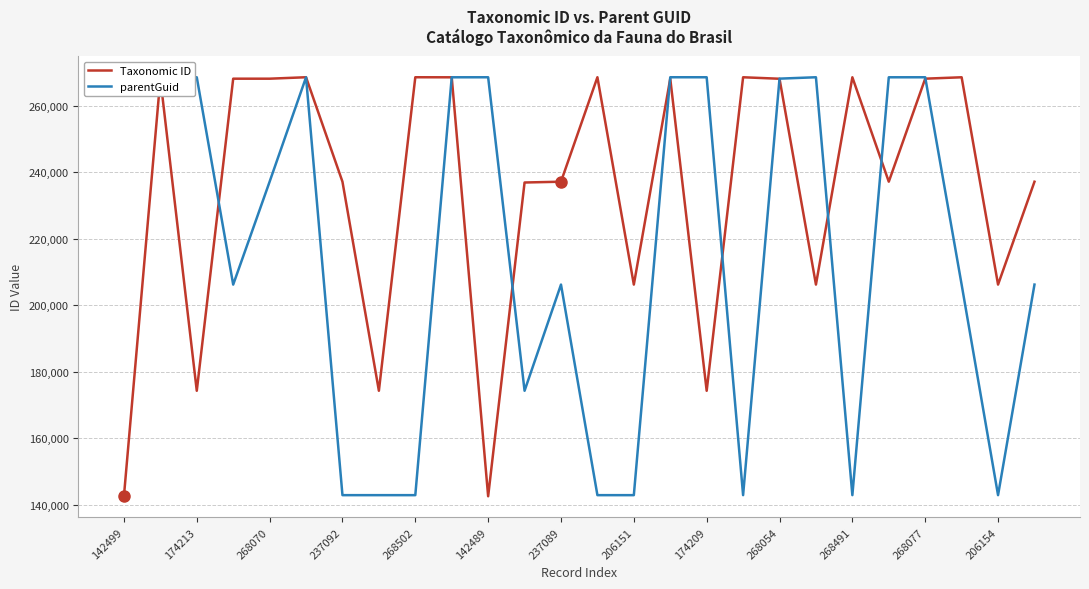

What is the difference between the maximum and minimum values in the parentGuid series?

125679